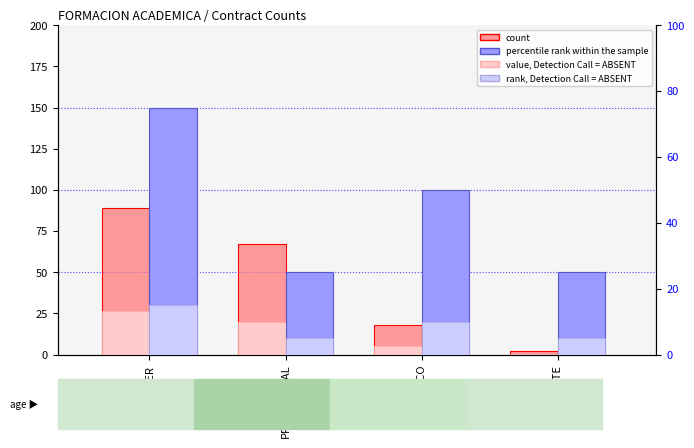

Reading left to right, transcribe all the data shown in this chart.

count: 89.0	67.0	18.0	2.0
value, Detection Call = ABSENT: 26.7	20.1	5.4	0.6
percentile rank within the sample: 75.0	25.0	50.0	25.0
rank, Detection Call = ABSENT: 15.0	5.0	10.0	5.0